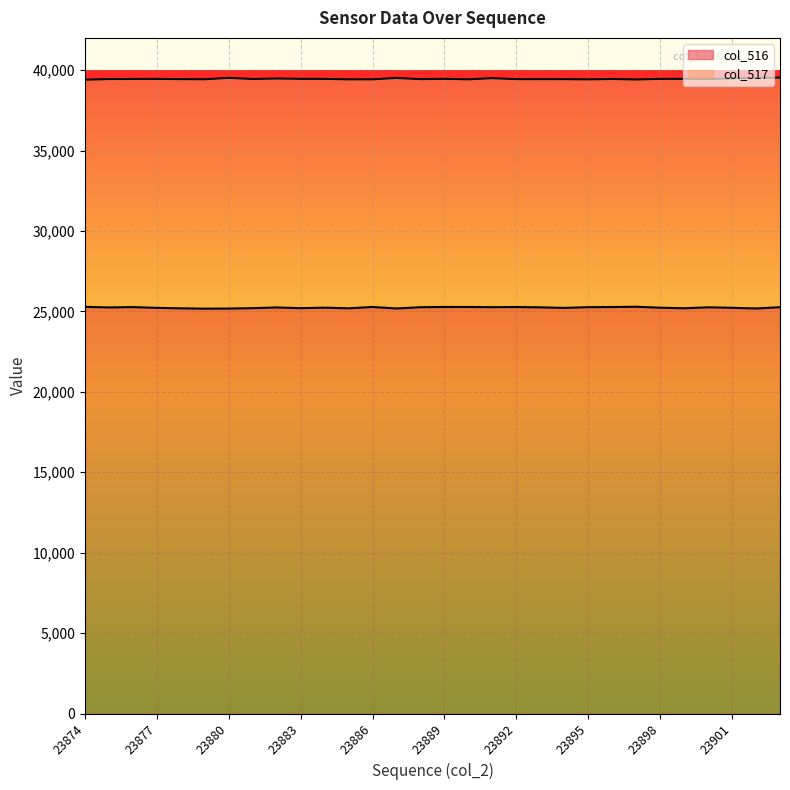

Which series changed the most between 23890 and 23893?

col_516